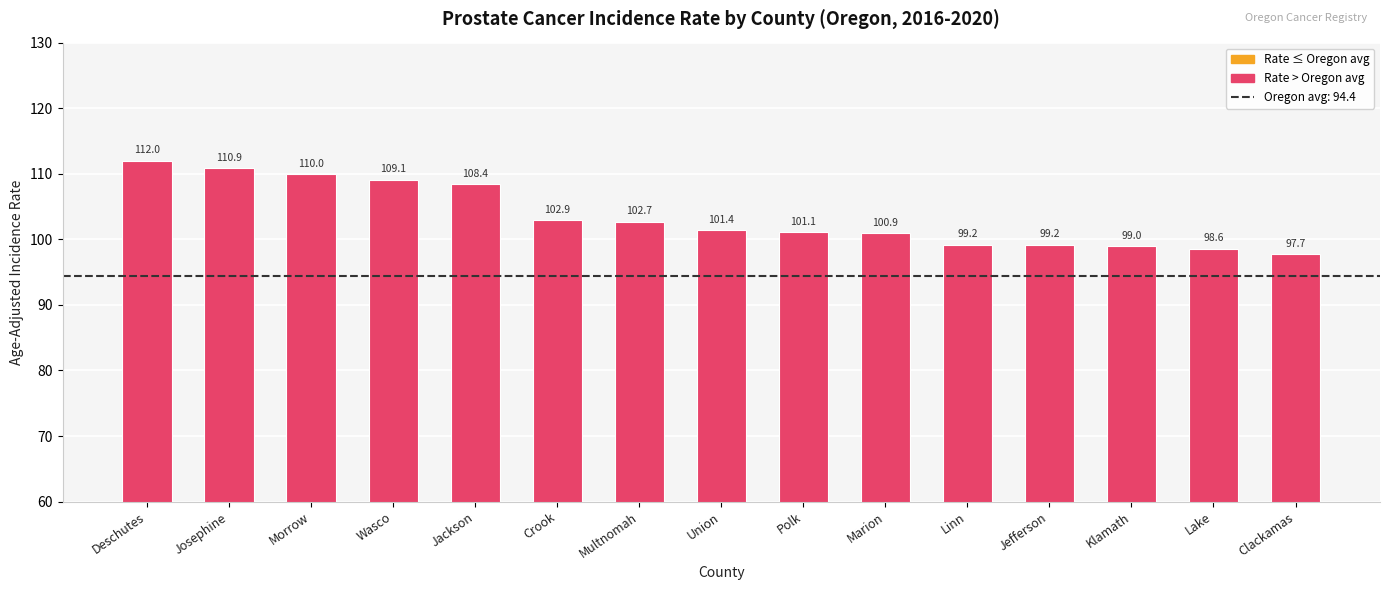

What is the difference between the second highest and minimum values?

13.2